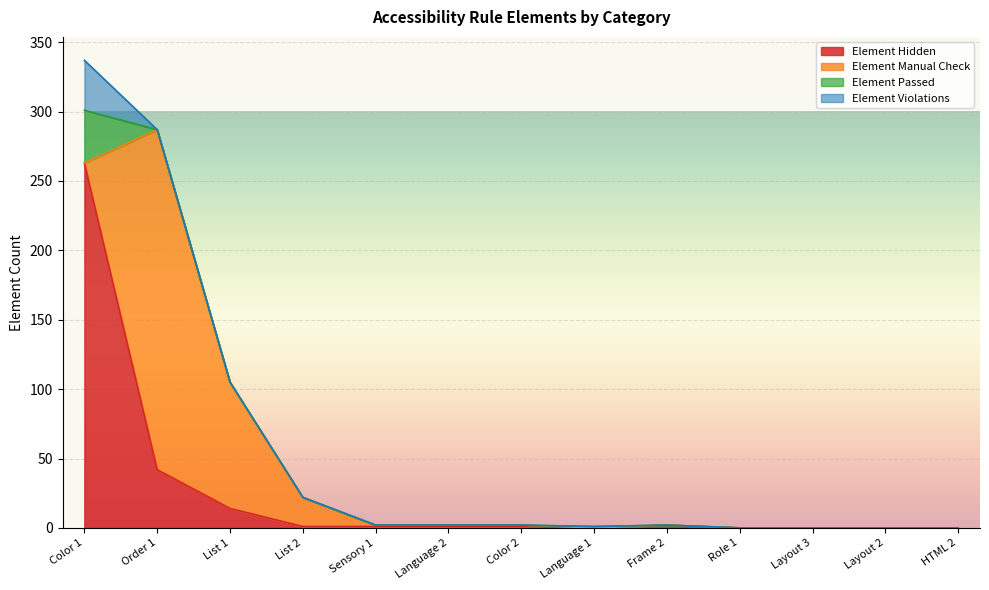

Rank the series at Color 2 from lowest to highest value.

Element Passed, Element Violations, Element Hidden, Element Manual Check